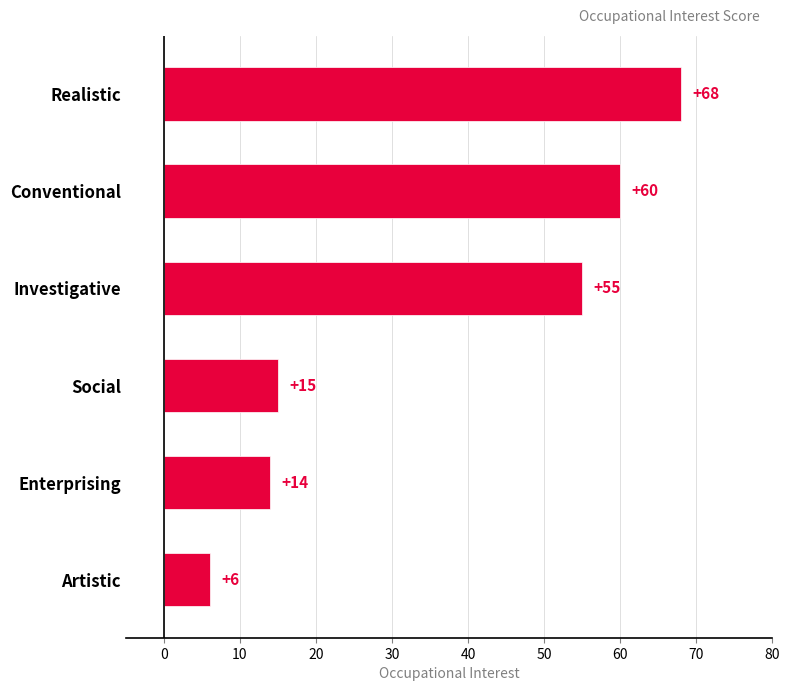

Which category has the lowest value across all series?

Artistic